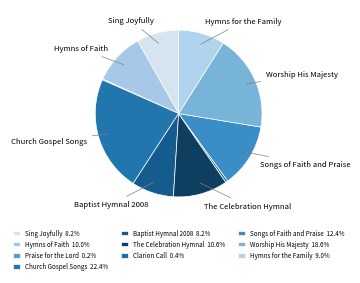

Rank the categories by value from highest to lowest.

Church Gospel Songs, Worship His Majesty, Songs of Faith and Praise, The Celebration Hymnal, Hymns of Faith, Hymns for the Family, Sing Joyfully, Baptist Hymnal 2008, Clarion Call, Praise for the Lord